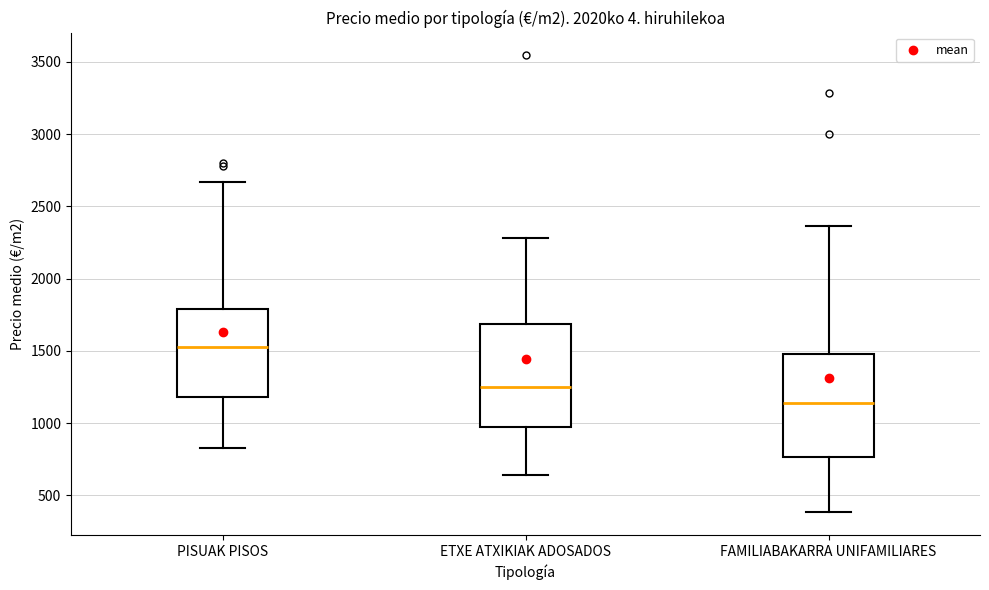

Which box has the highest median line?

PISUAK PISOS